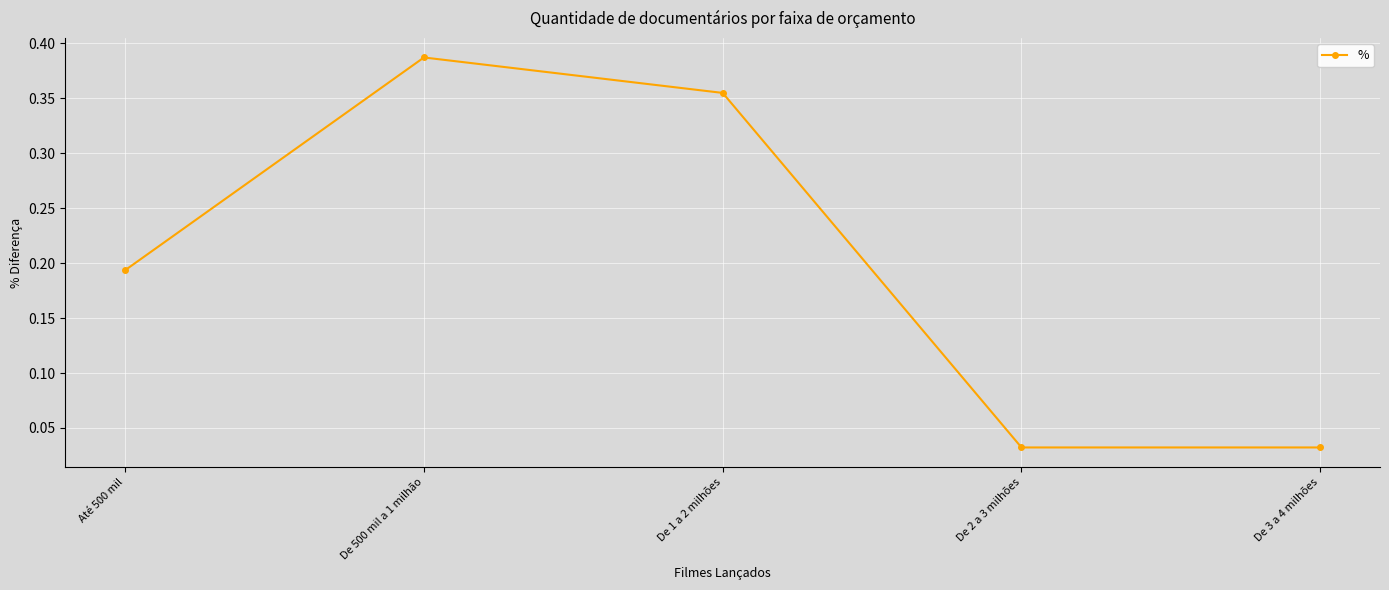

True or false: the data has more than 1 interior local peaks.

False